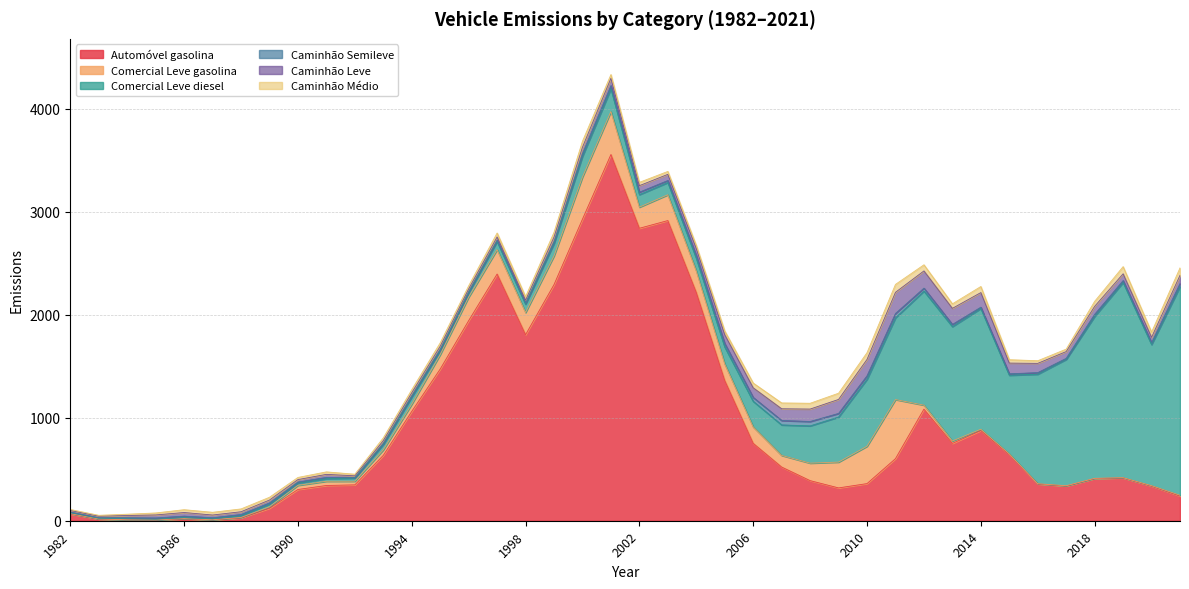

Read the Comercial Leve diesel value at 1996.

43.1